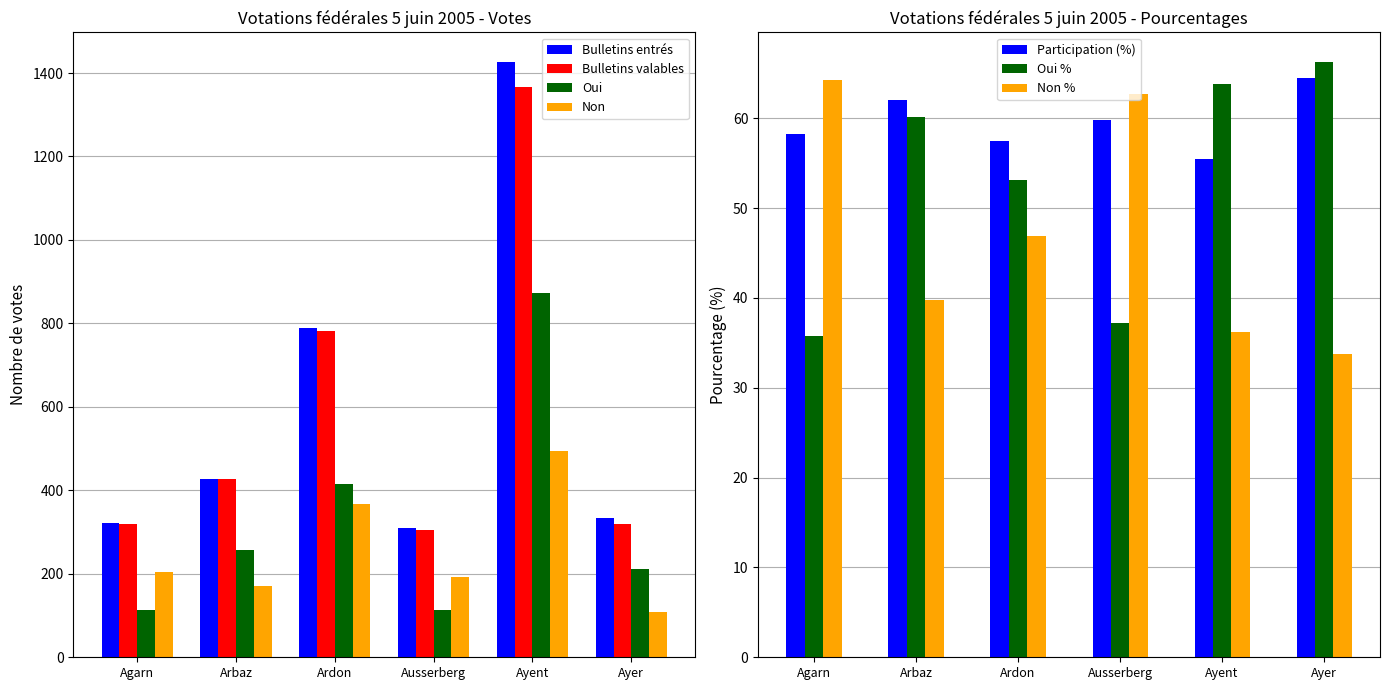

Which category has the highest value across all series?

Ayent